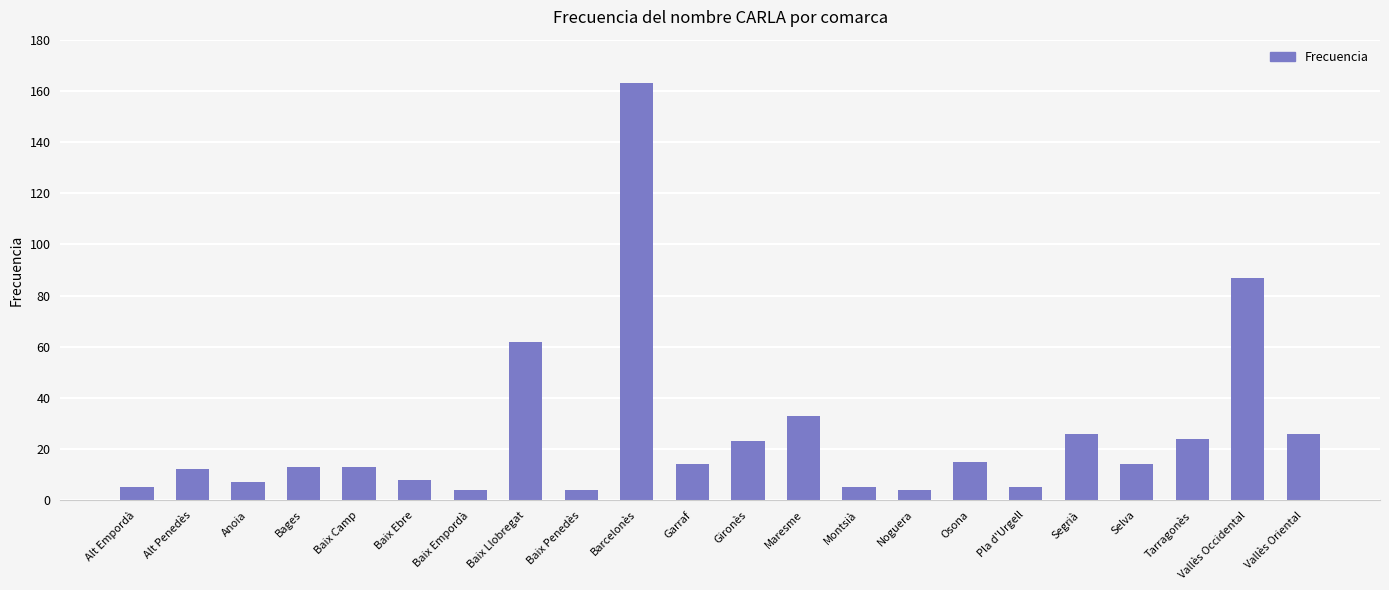

Reading right to left, list all the values displayed in this chart.

Vallès Oriental=26	Vallès Occidental=87	Tarragonès=24	Selva=14	Segrià=26	Pla d'Urgell=5	Osona=15	Noguera=4	Montsià=5	Maresme=33	Gironès=23	Garraf=14	Barcelonès=163	Baix Penedès=4	Baix Llobregat=62	Baix Empordà=4	Baix Ebre=8	Baix Camp=13	Bages=13	Anoia=7	Alt Penedès=12	Alt Empordà=5